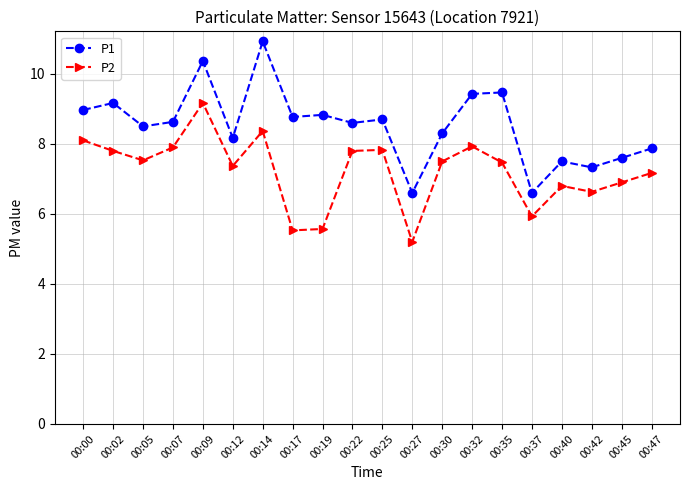

In P2, how many points are higher than both neighbors (excluding endpoints)?

5